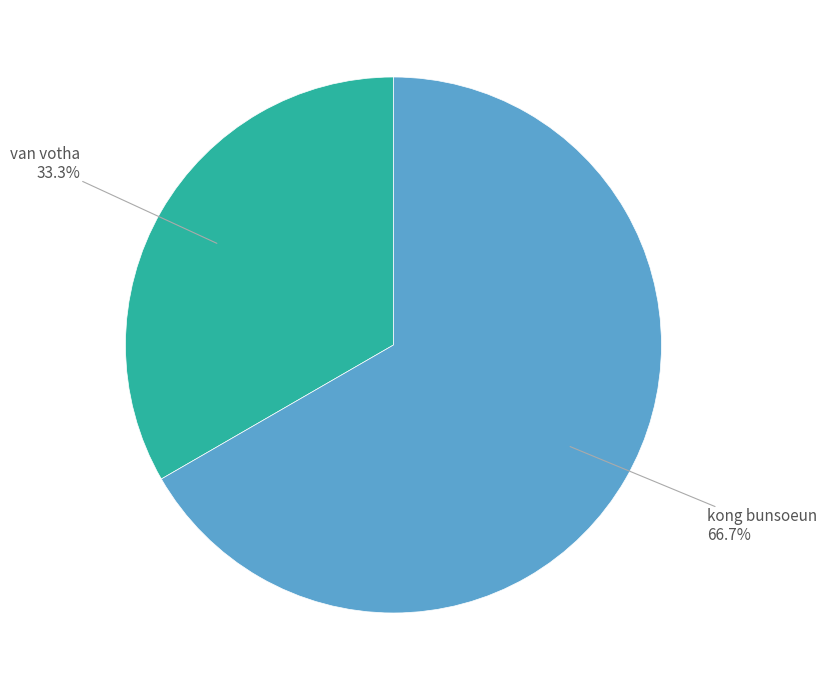

Approximately how many times larger is the value at kong bunsoeun compared to van votha?

2.0